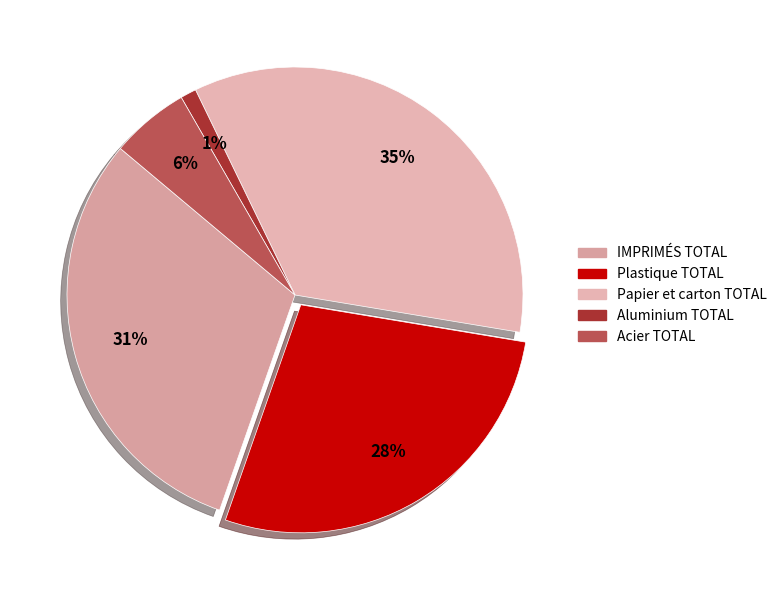

How many segments does this pie chart have?

5